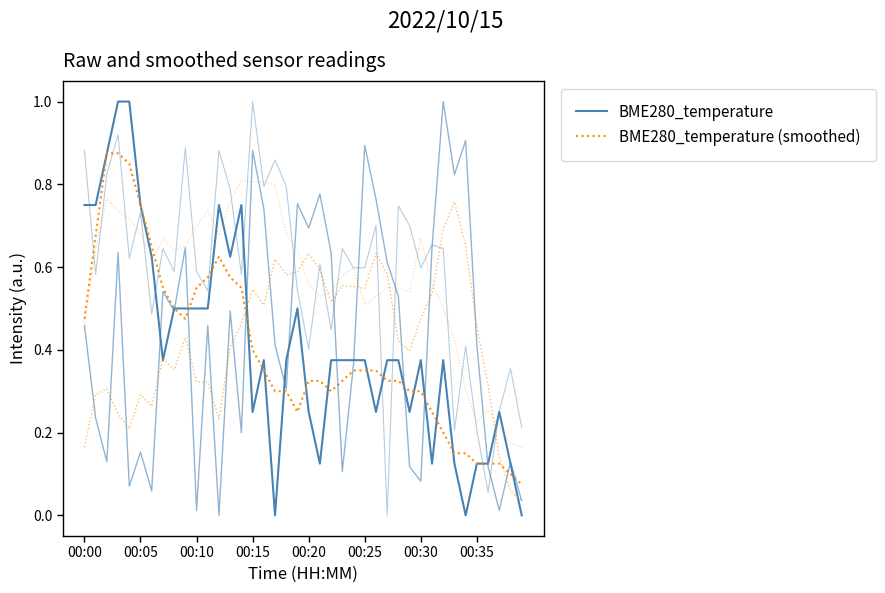

How many lines are shown in the chart?

2